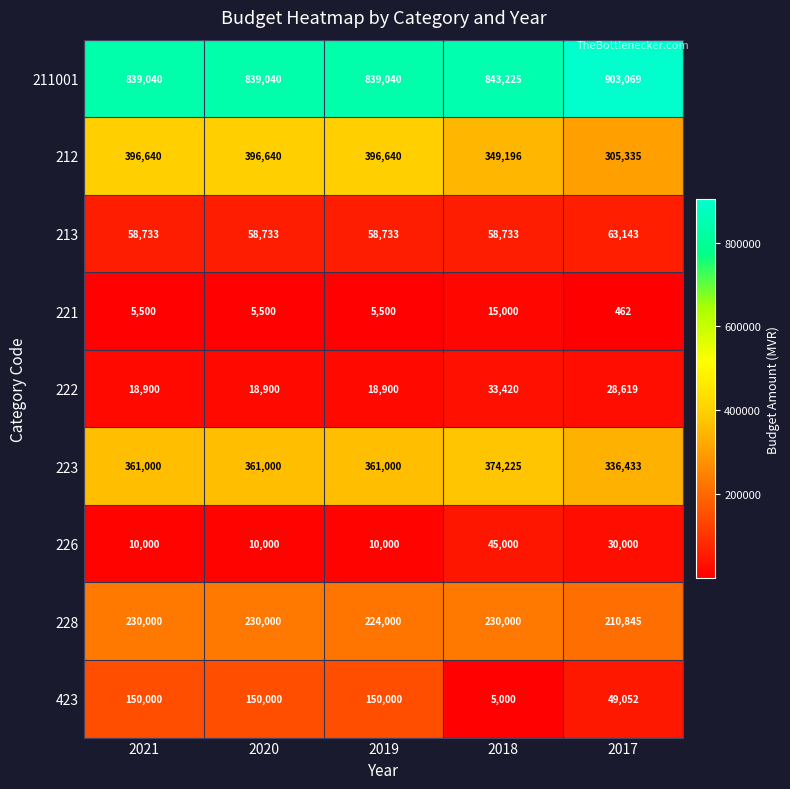

At which category does the chart reach its peak across all series?

2017